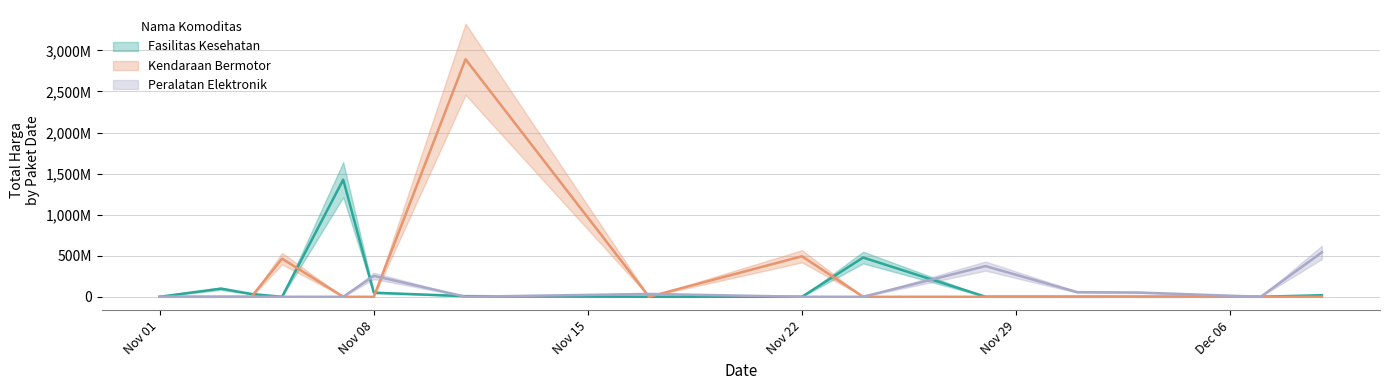

Which series has the widest spread of values?

Kendaraan Bermotor